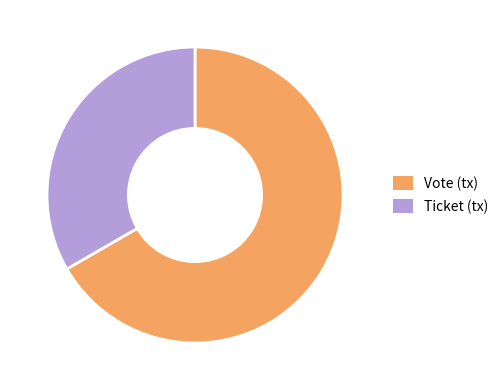

True or false: Ticket (tx) accounts for 45% of the total.

False